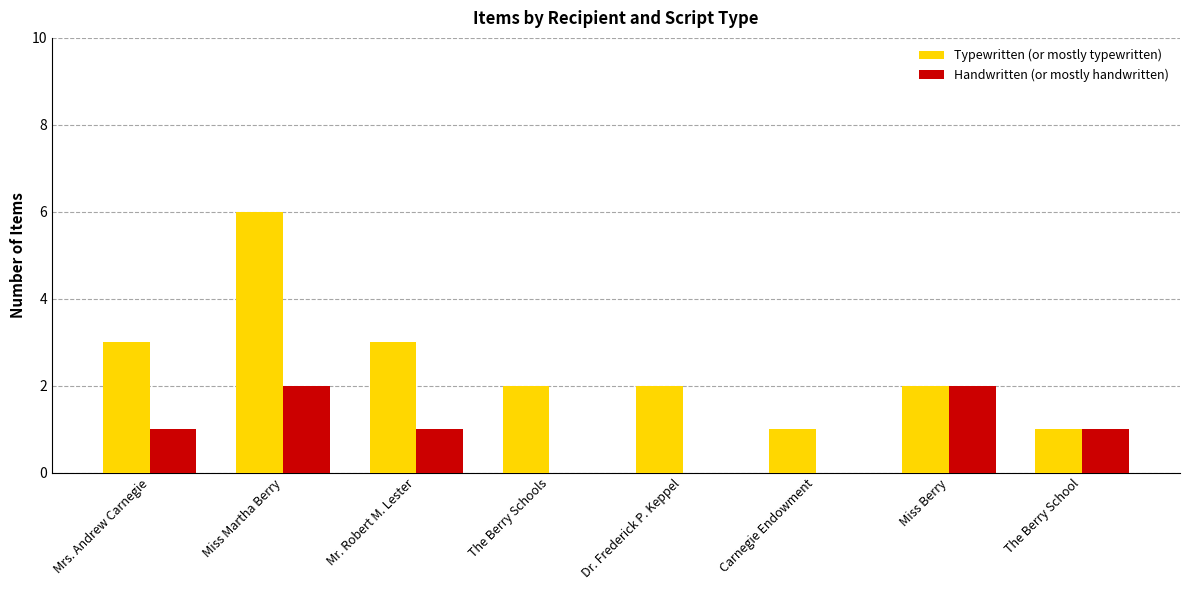

Is the value of Typewritten (or mostly typewritten) at Mrs. Andrew Carnegie greater than the value of Handwritten (or mostly handwritten) at Mr. Robert M. Lester?

Yes